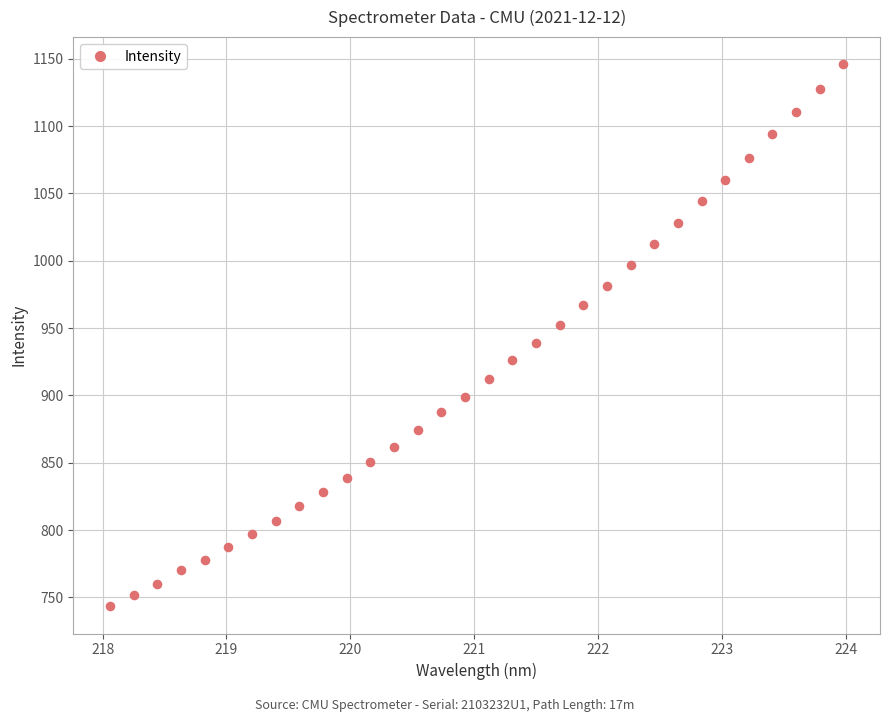

What is the range of X values (max minus min)?

5.9